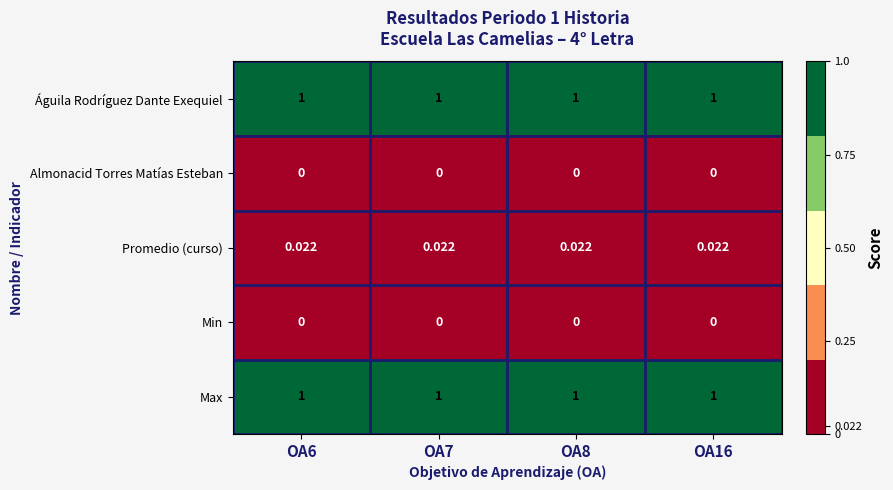

Is the value of Promedio (curso) at OA7 greater than the value of Águila Rodríguez Dante Exequiel at OA8?

No